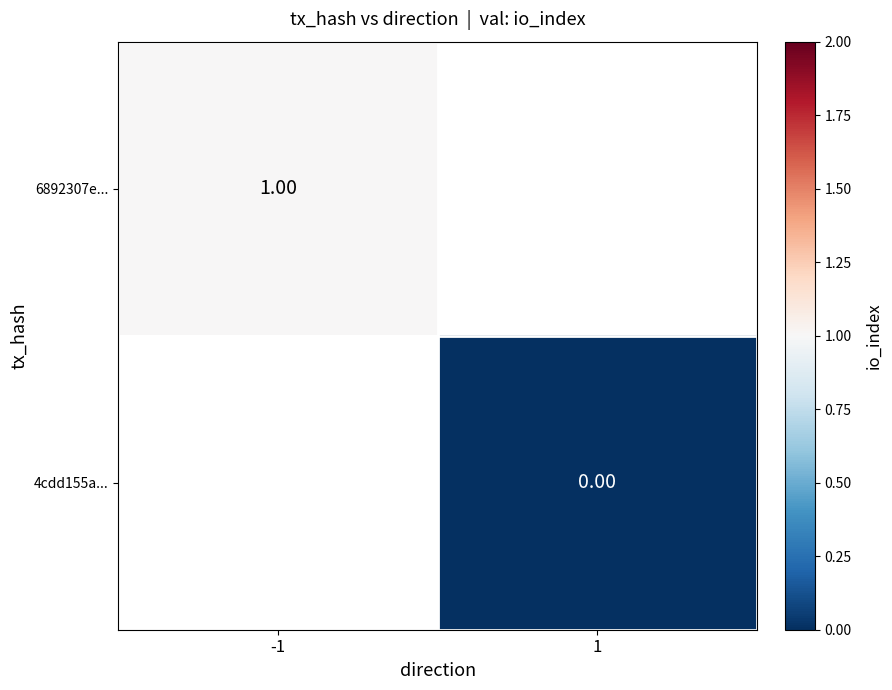

At which category does the chart reach its peak across all series?

-1